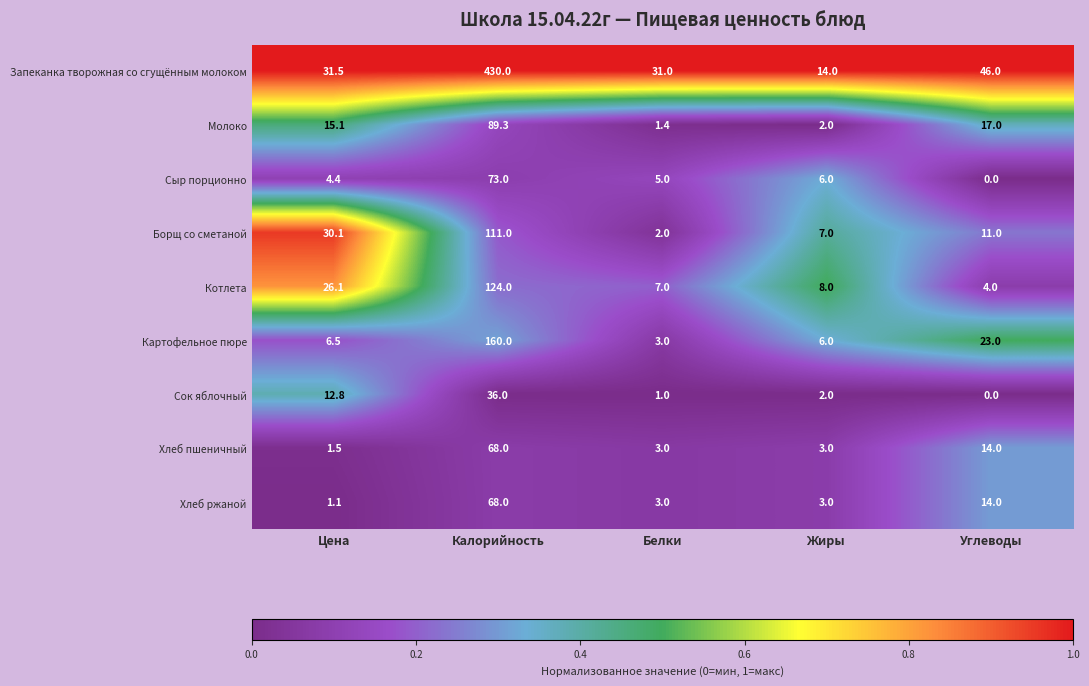

Which series changed the most between Цена and Жиры?

Борщ со сметаной